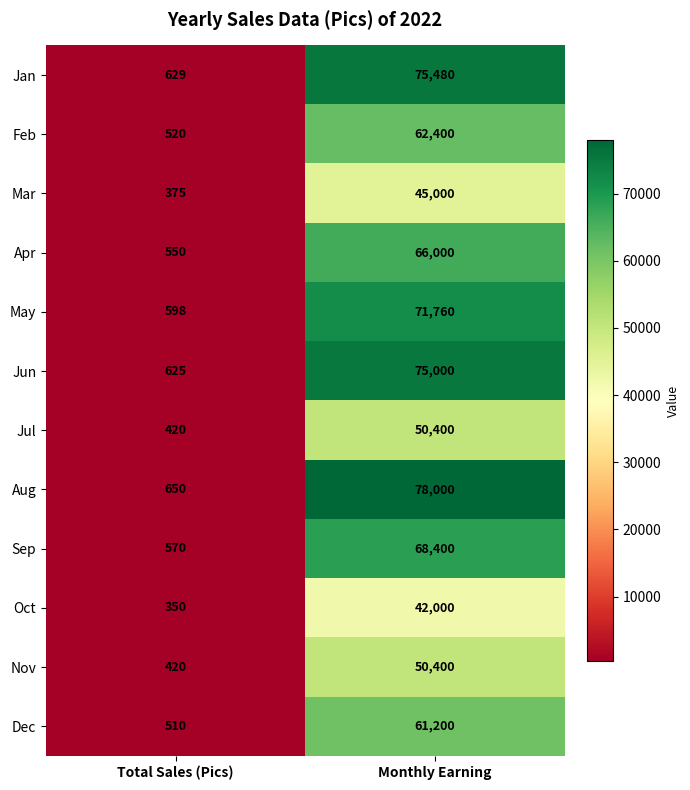

At which label is Apr closest to 33275?

Total Sales (Pics)